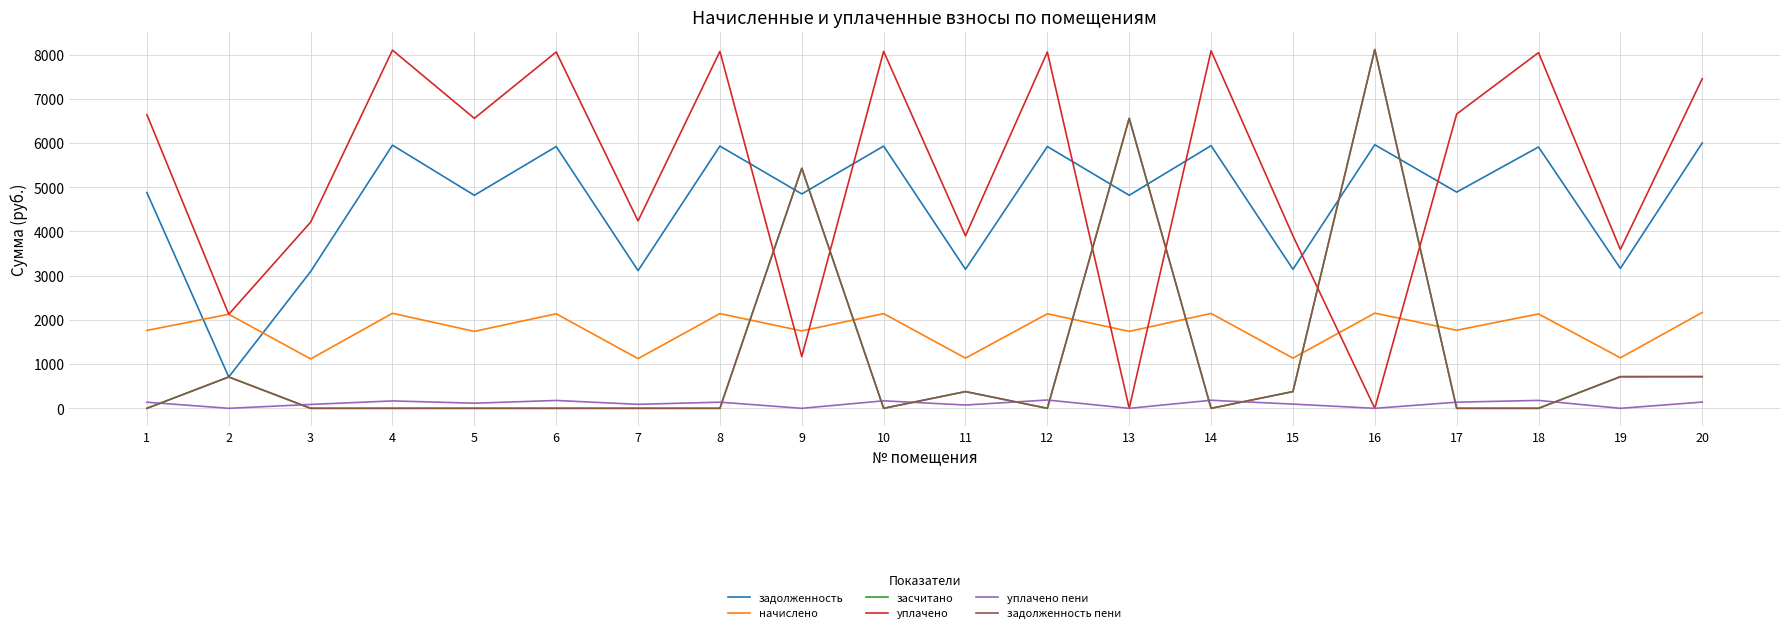

Does the chart have visible grid lines?

Yes